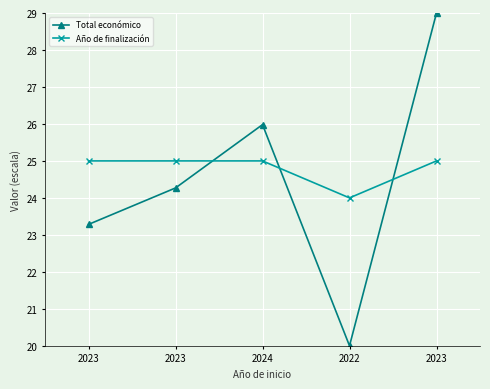

Count the number of categories in the chart.

5